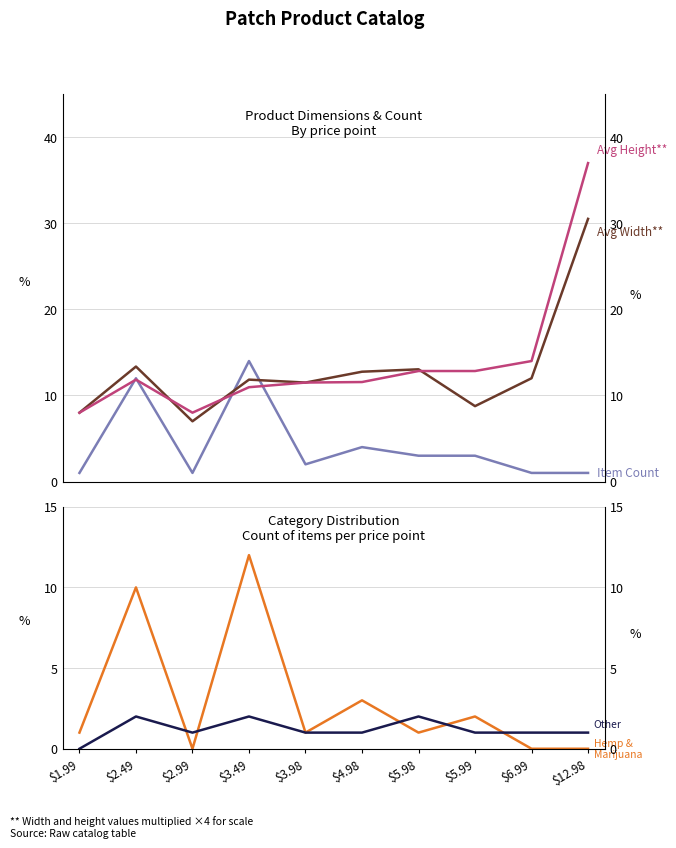

Reading left to right, transcribe all the data shown in this chart.

Item Count: $1.99=1.0	$2.49=12.0	$2.99=1.0	$3.49=14.0	$3.98=2.0	$4.98=4.0	$5.98=3.0	$5.99=3.0	$6.99=1.0	$12.98=1.0
Avg Width (×4): $1.99=8.0	$2.49=13.4	$2.99=7.0	$3.49=11.8	$3.98=11.5	$4.98=12.8	$5.98=13.0	$5.99=8.8	$6.99=12.0	$12.98=30.5
Avg Height (×4): $1.99=8.0	$2.49=11.8	$2.99=8.0	$3.49=11.0	$3.98=11.5	$4.98=11.6	$5.98=12.8	$5.99=12.8	$6.99=14.0	$12.98=37.0
Hemp & Marijuana: $1.99=1.0	$2.49=10.0	$2.99=0.0	$3.49=12.0	$3.98=1.0	$4.98=3.0	$5.98=1.0	$5.99=2.0	$6.99=0.0	$12.98=0.0
Other Categories: $1.99=0.0	$2.49=2.0	$2.99=1.0	$3.49=2.0	$3.98=1.0	$4.98=1.0	$5.98=2.0	$5.99=1.0	$6.99=1.0	$12.98=1.0